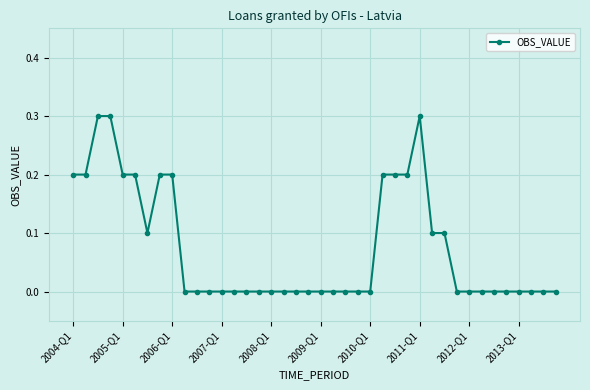

What is the greatest value displayed?

0.3